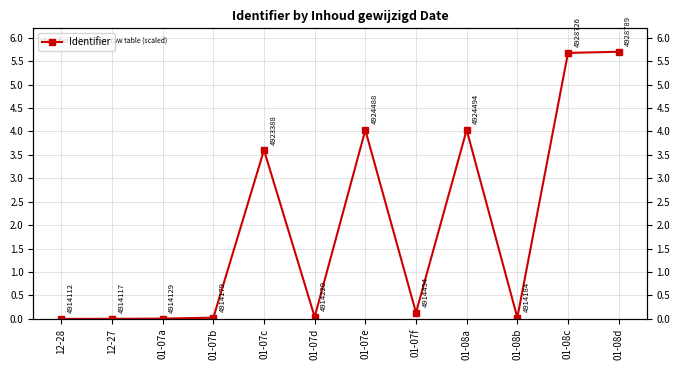

At which category does the data reach its first local peak?

01-07c